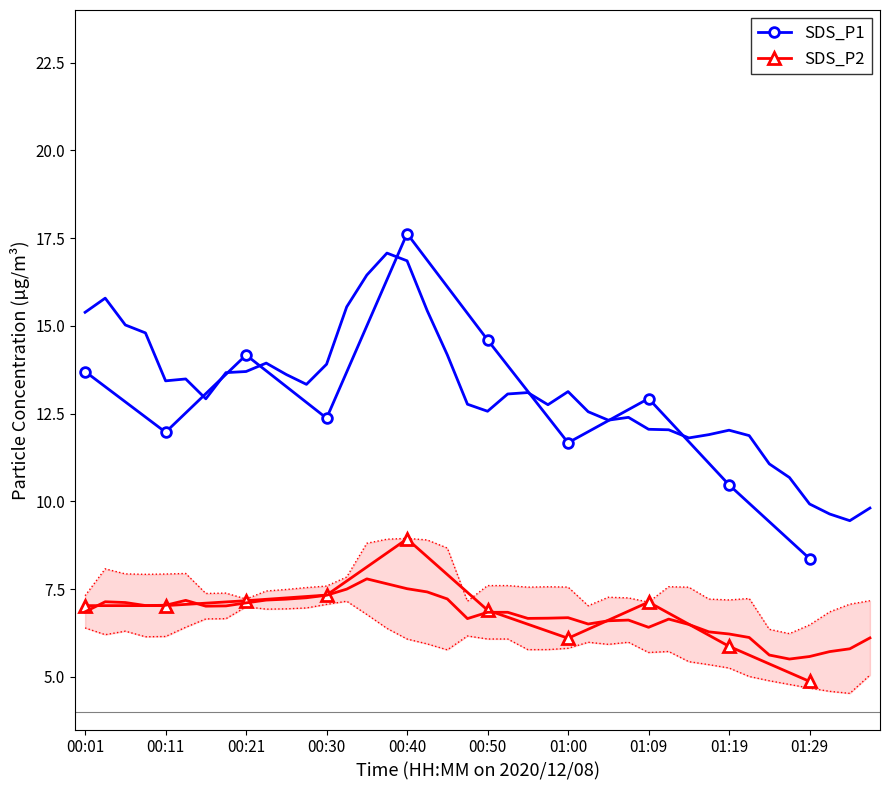

List the series in order of their overall mean, lowest first.

SDS_P2, SDS_P1